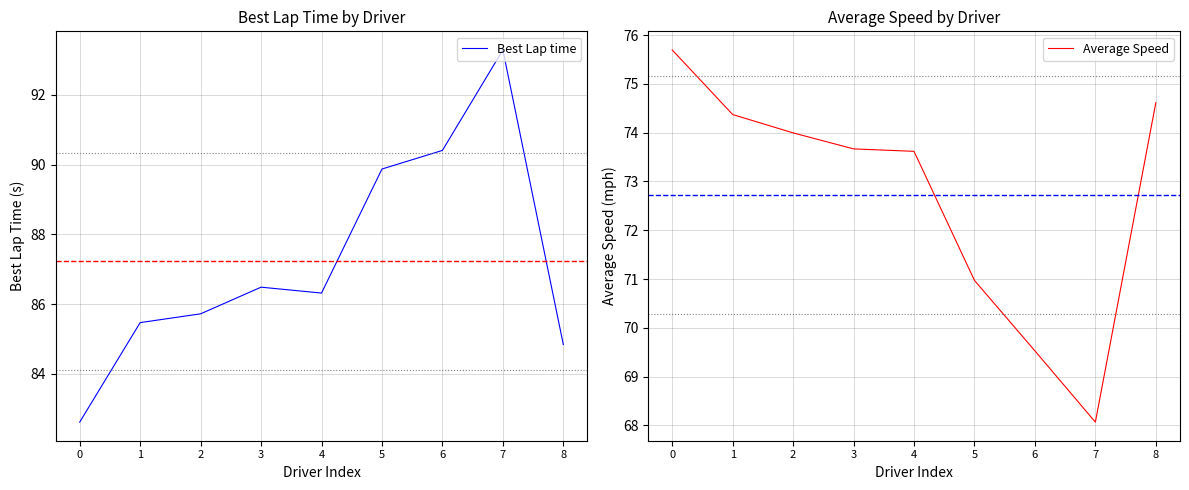

Rank the series at 6 from highest to lowest value.

Best Lap time, Average Speed